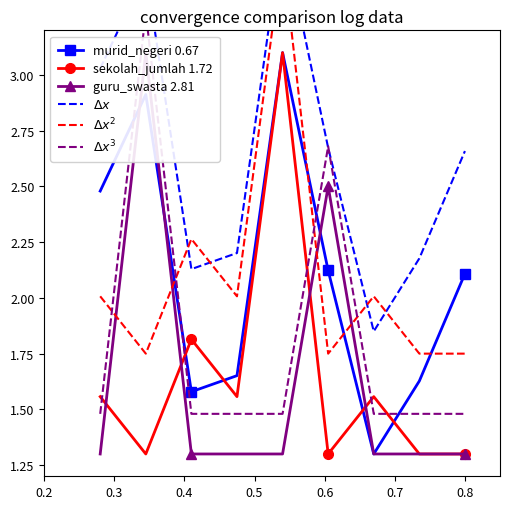

Reading left to right, what are all the values shown in this chart?

murid_negeri 0.67: 2.5	2.9	1.6	1.7	3.1	2.1	1.3	1.6	2.1
sekolah_jumlah 1.72: 1.6	1.3	1.8	1.6	3.1	1.3	1.6	1.3	1.3
guru_swasta 2.81: 1.3	3.1	1.3	1.3	1.3	2.5	1.3	1.3	1.3
$\Delta x$: 3.0	3.5	2.1	2.2	3.7	2.7	1.9	2.2	2.7
$\Delta x^2$: 2.0	1.8	2.3	2.0	3.6	1.8	2.0	1.8	1.8
$\Delta x^3$: 1.5	3.3	1.5	1.5	1.5	2.7	1.5	1.5	1.5